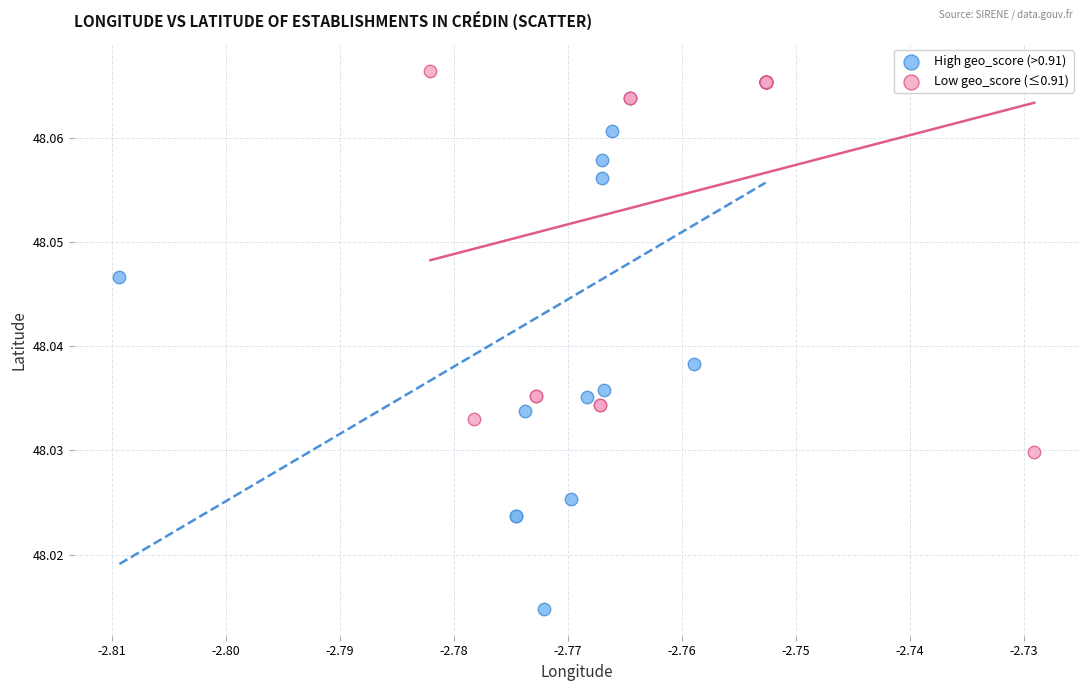

Which series has the widest spread of Y values?

High geo_score (>0.91)